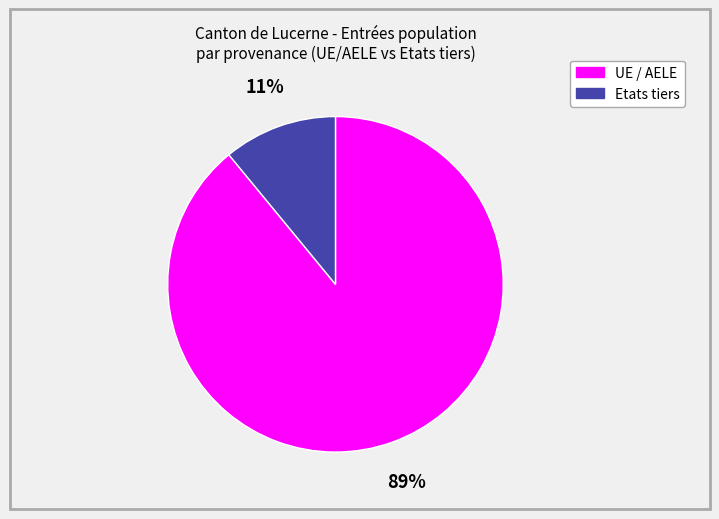

Do UE / AELE and Etats tiers together represent more than half of the pie?

Yes